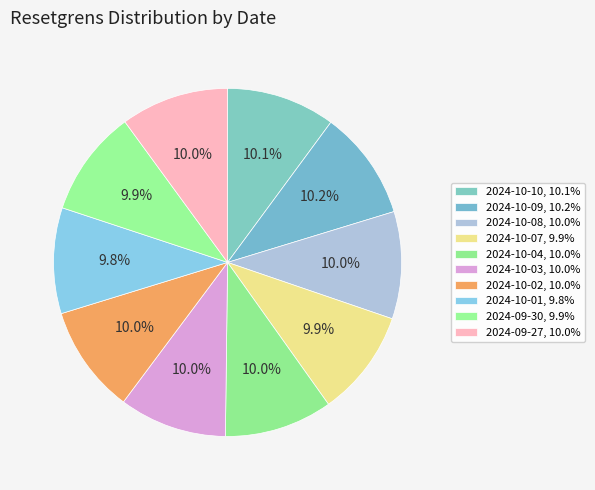

What is the largest slice in the pie chart?

2024-10-09